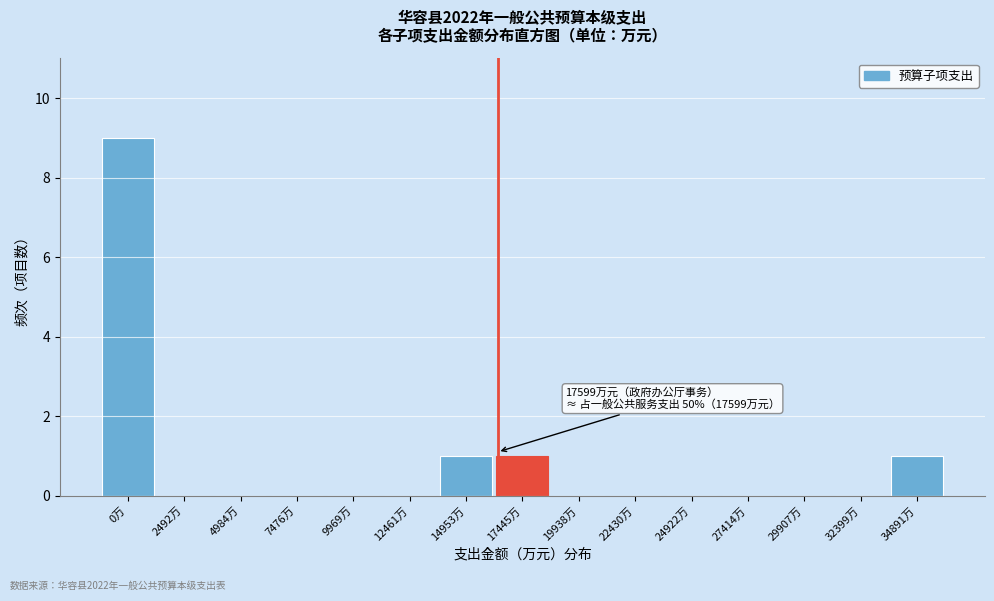

Reading left to right, what are all the values shown in this chart?

0万=9	2492万=0	4984万=0	7476万=0	9969万=0	12461万=0	14953万=1	17445万=1	19938万=0	22430万=0	24922万=0	27414万=0	29907万=0	32399万=0	34891万=1